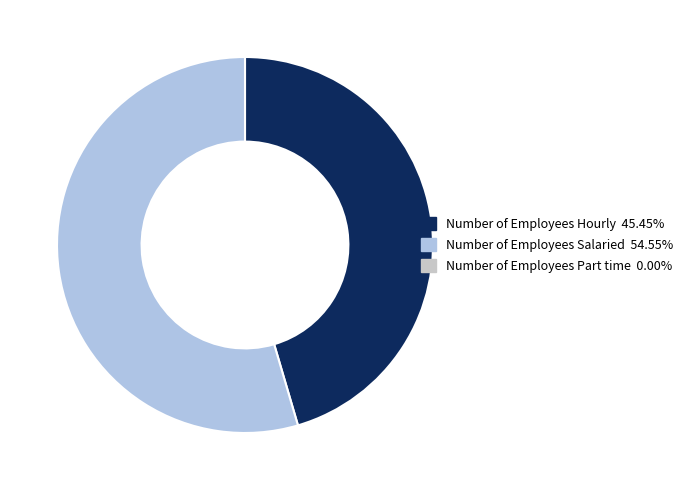

Does any single category account for the majority?

Yes